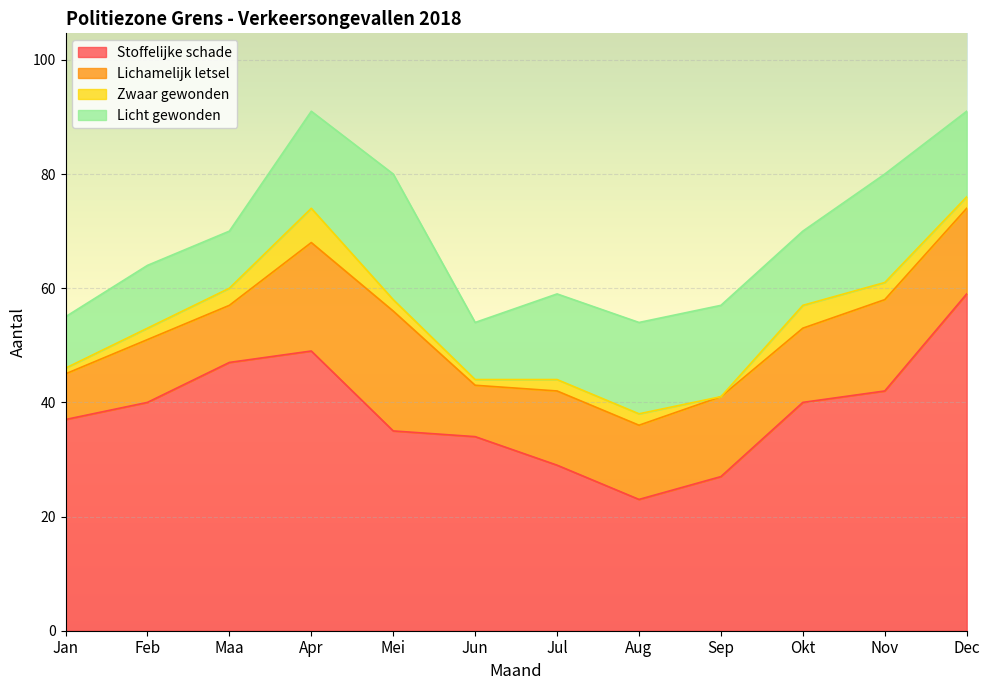

Reading left to right, list all the values displayed in this chart.

Stoffelijke schade: 37	40	47	49	35	34	29	23	27	40	42	59
Lichamelijk letsel: 8	11	10	19	21	9	13	13	14	13	16	15
Zwaar gewonden: 1	2	3	6	2	1	2	2	0	4	3	2
Licht gewonden: 9	11	10	17	22	10	15	16	16	13	19	15